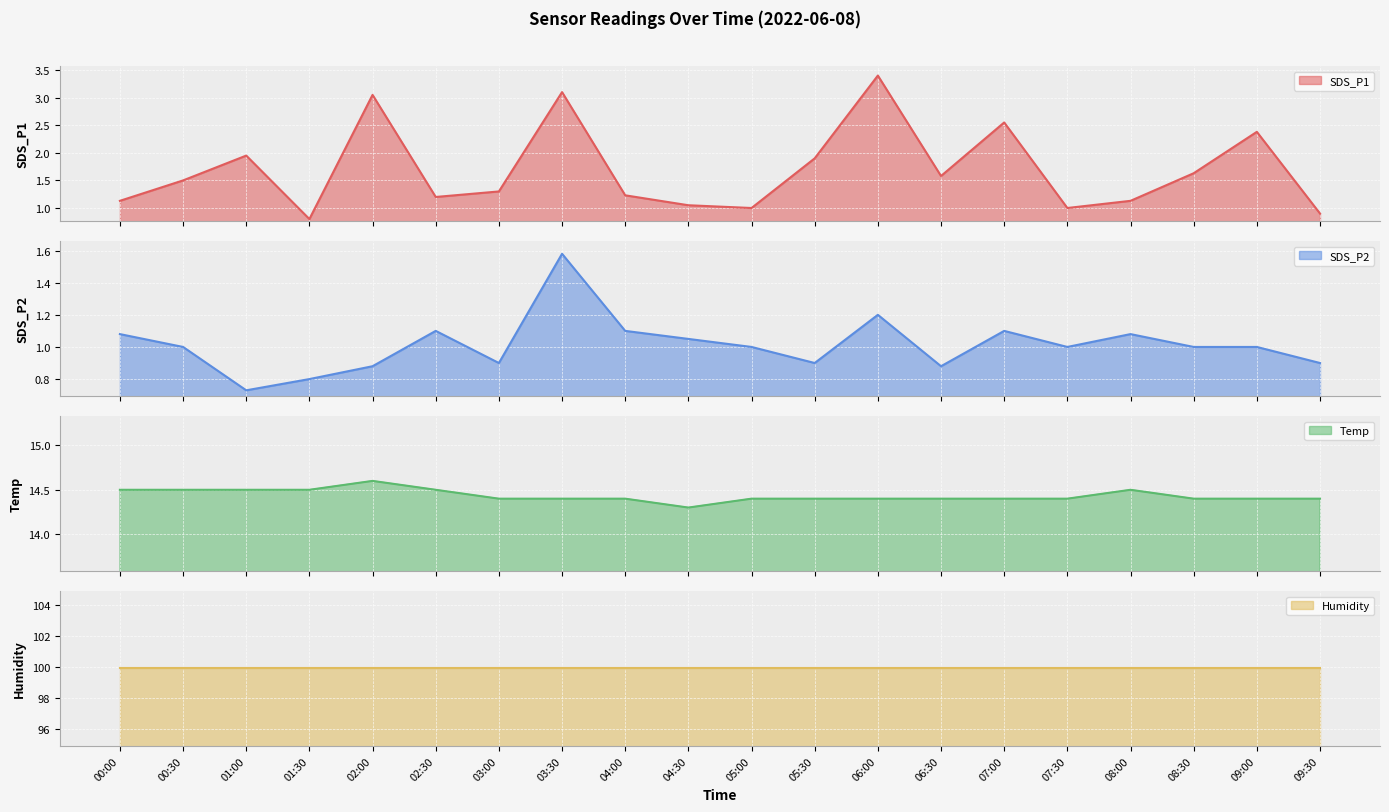

What is the total value across all series at 04:30?

16.4